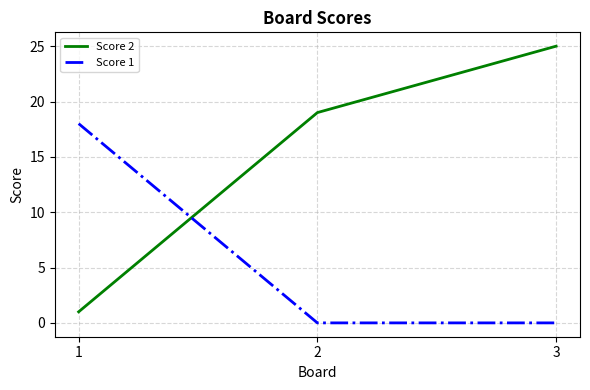

How many Score 1 values are between 0 and 18?

3